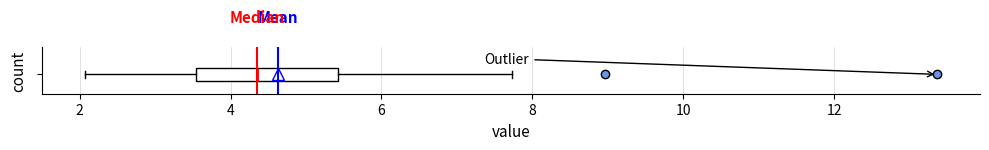

Read this box plot against the x-axis: the position of the median line, the range covered by the box, and the ends of both whiskers. The values are not printed on the chart, so give them approximately, as read against the axis.

median 4.4, box 3.6 to 5.4, whiskers 2.0 to 7.8